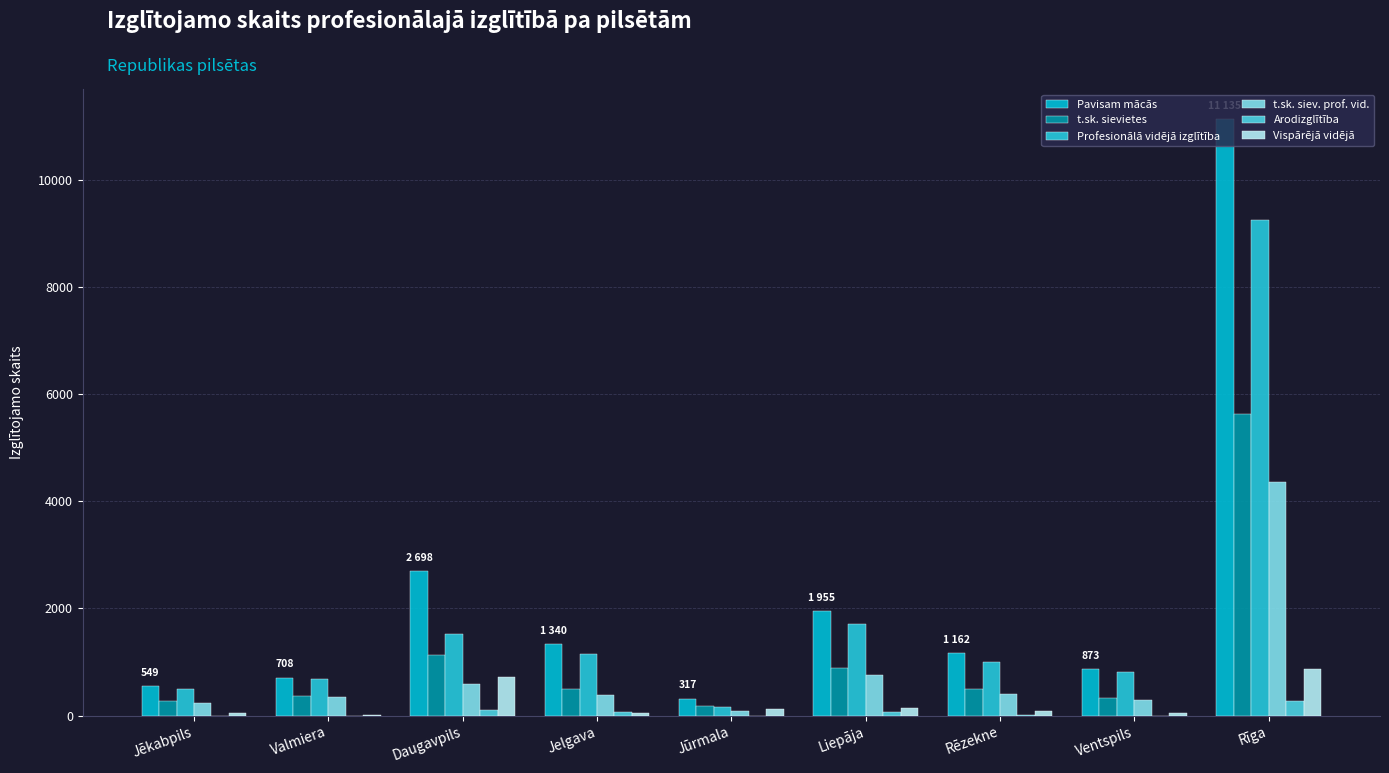

What is the difference between the second highest and minimum values in the Profesionālā vidējā izglītība series?

1552